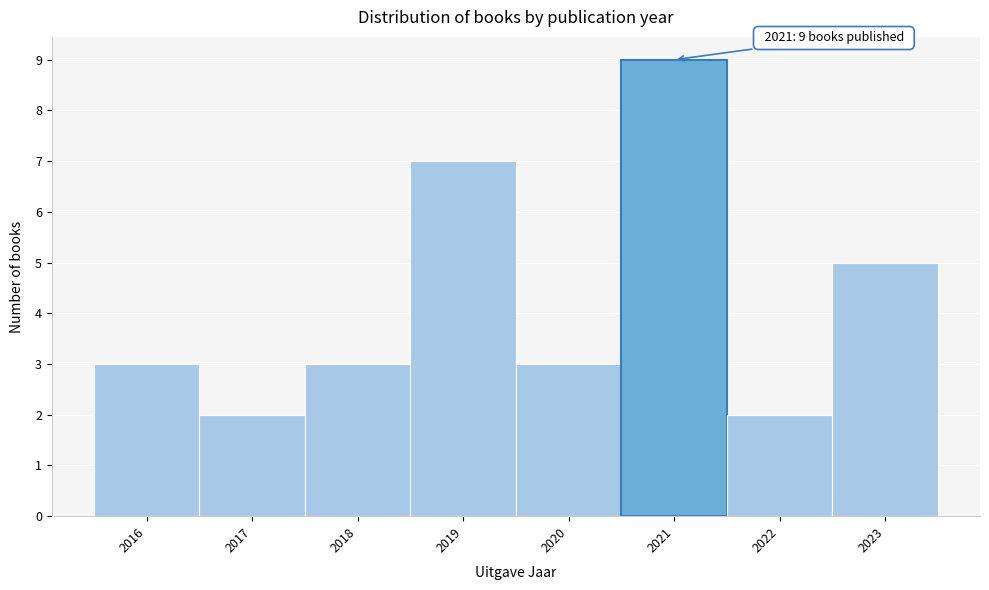

Which range on the x-axis has the tallest bar?

2020.5 to 2021.5